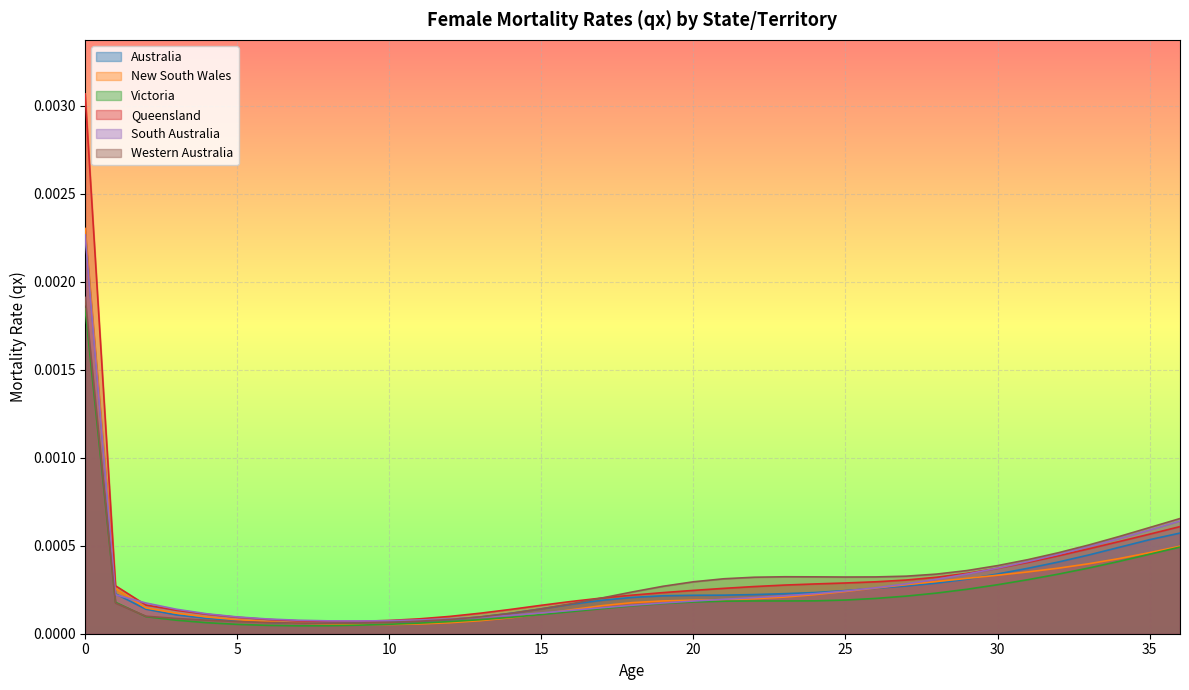

True or false: South Australia and Australia cross at least once.

True